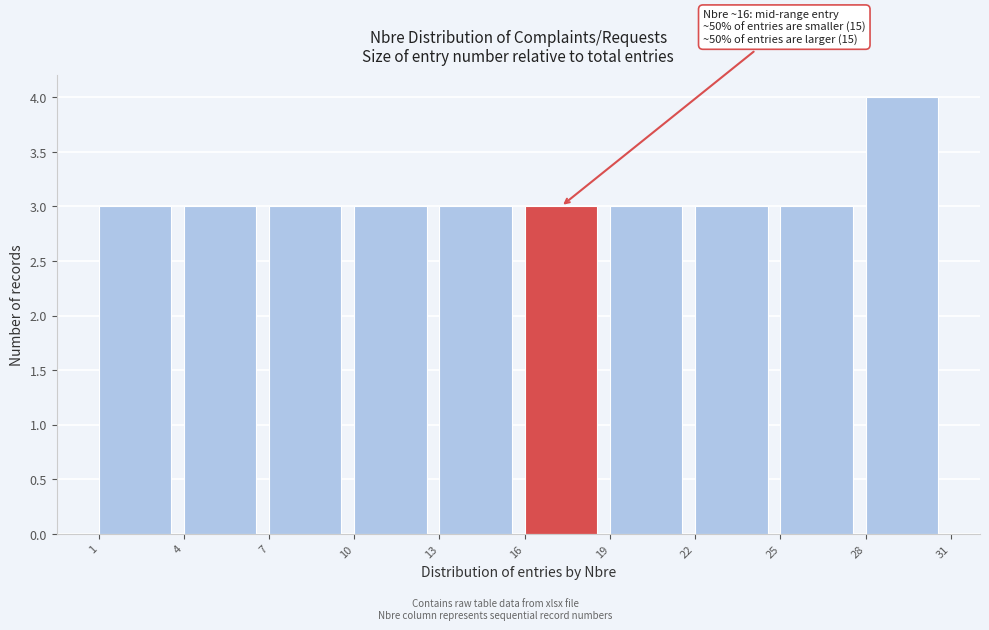

Which range on the x-axis has the tallest bar?

28 to 31